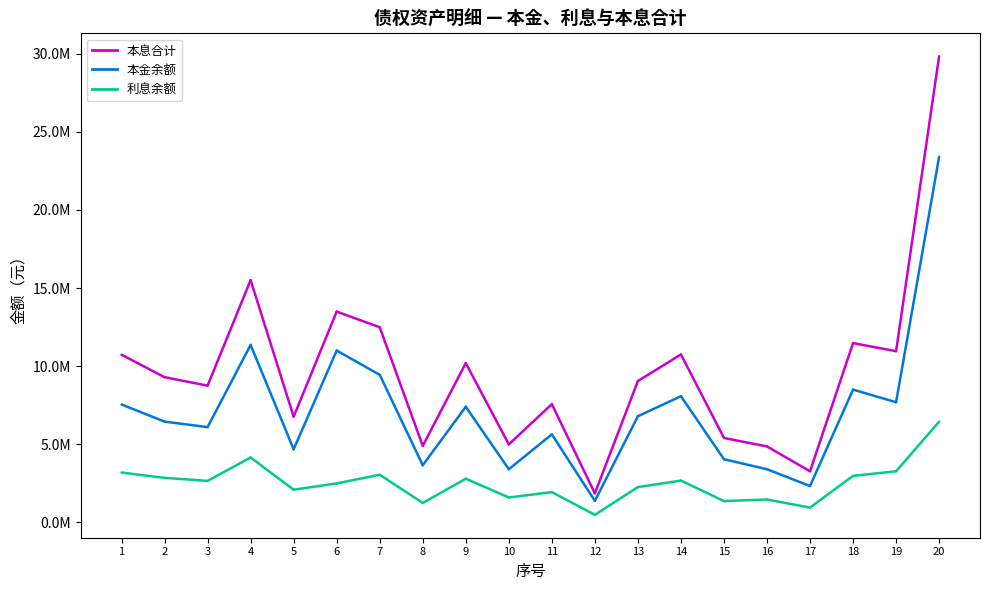

Rank the series by their average value, from highest to lowest.

本息合计, 本金余额, 利息余额